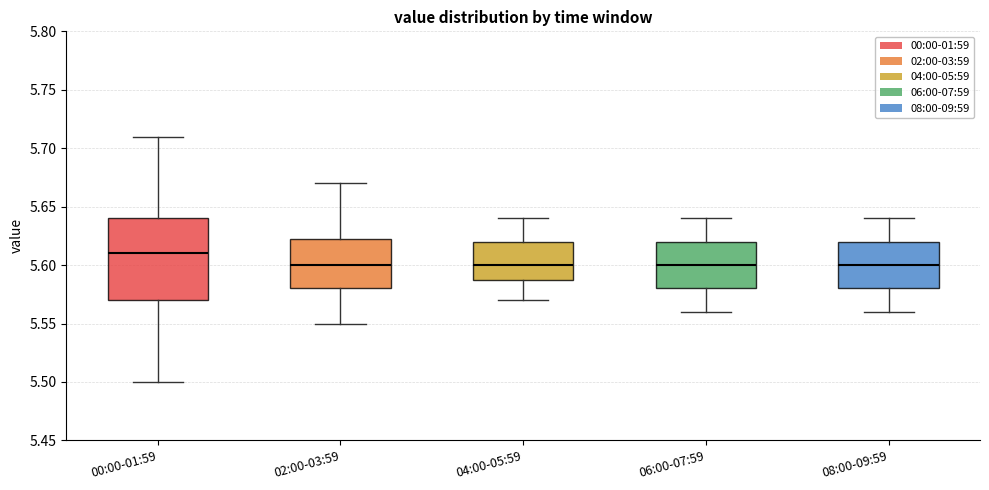

Which box is the tallest, from its lower edge to its upper edge?

00:00-01:59